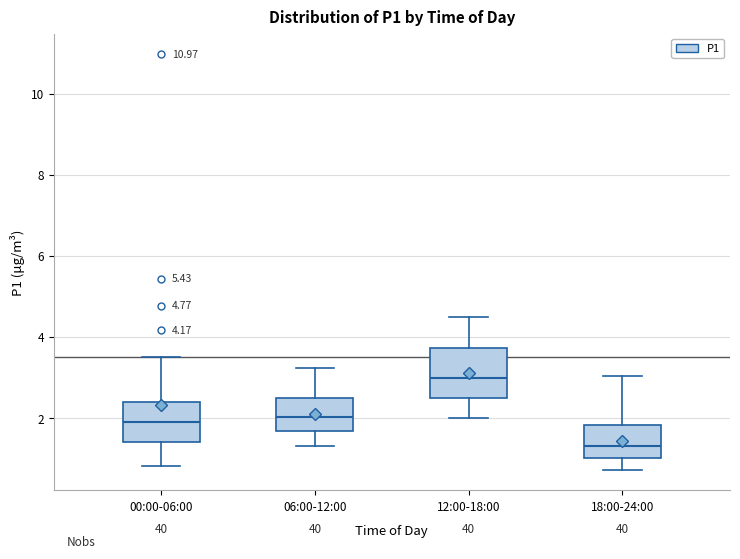

Comparing the boxes themselves (not the whiskers), which one is the tallest?

12:00-18:00